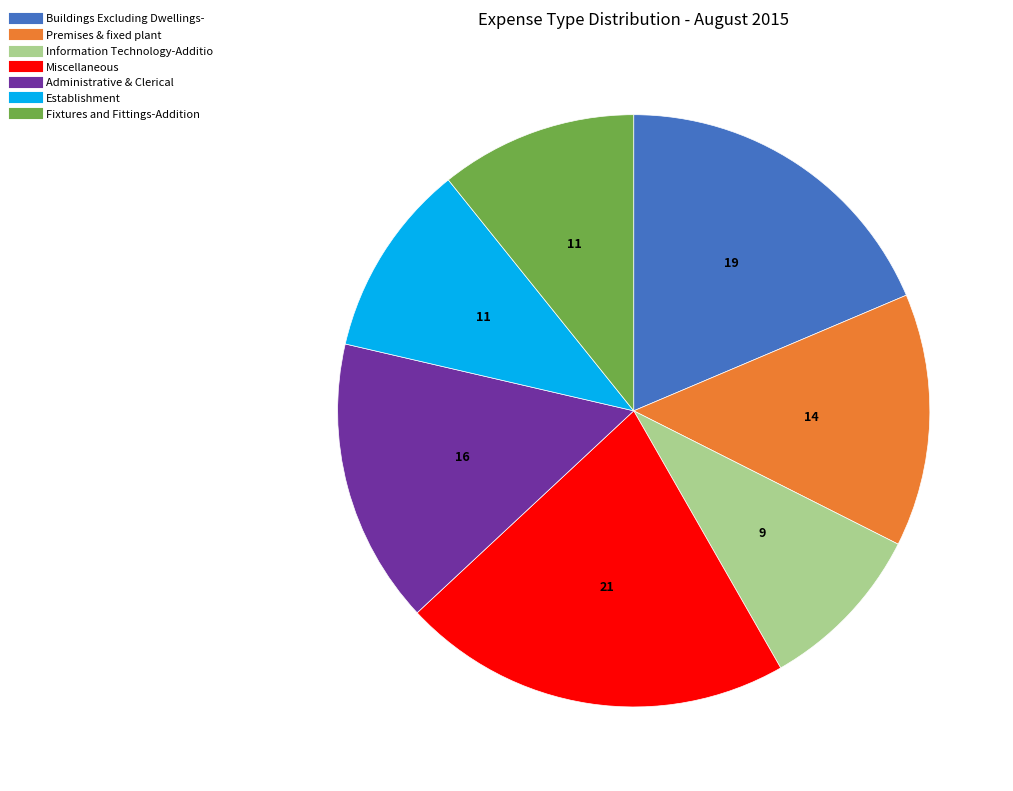

Do Premises & fixed plant and Information Technology-Additio together represent more than half of the pie?

No